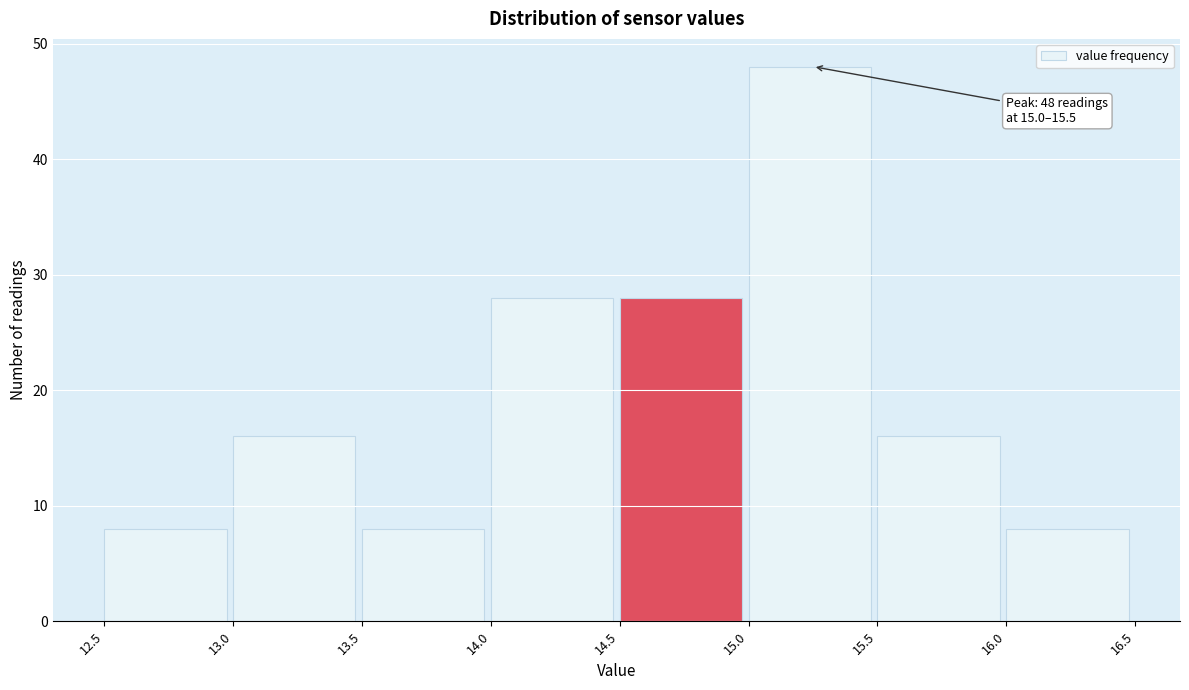

Over which range of the x-axis is the bar tallest?

15.0 to 15.5